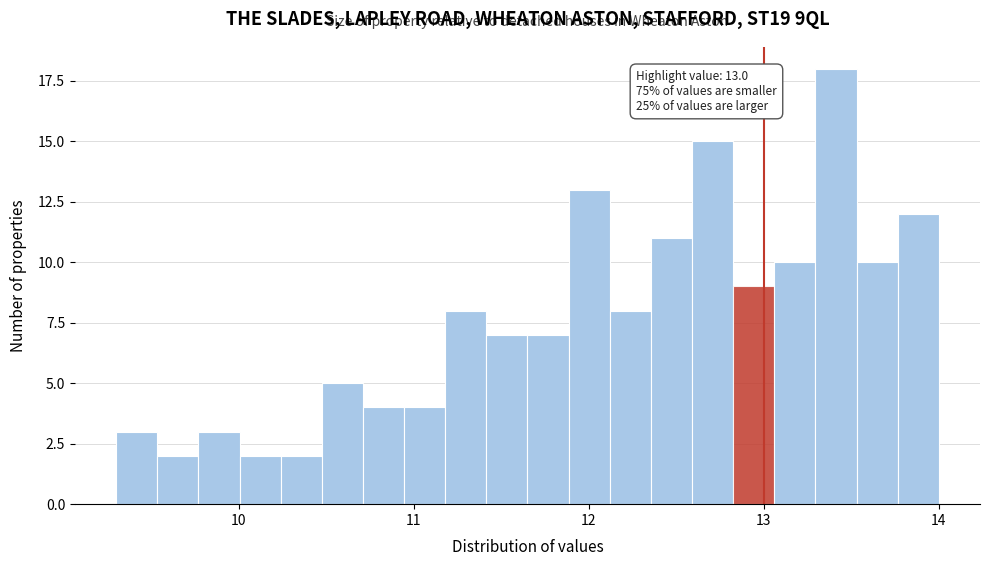

Read against the x-axis, roughly where is the centre of the tallest bar?

13.4